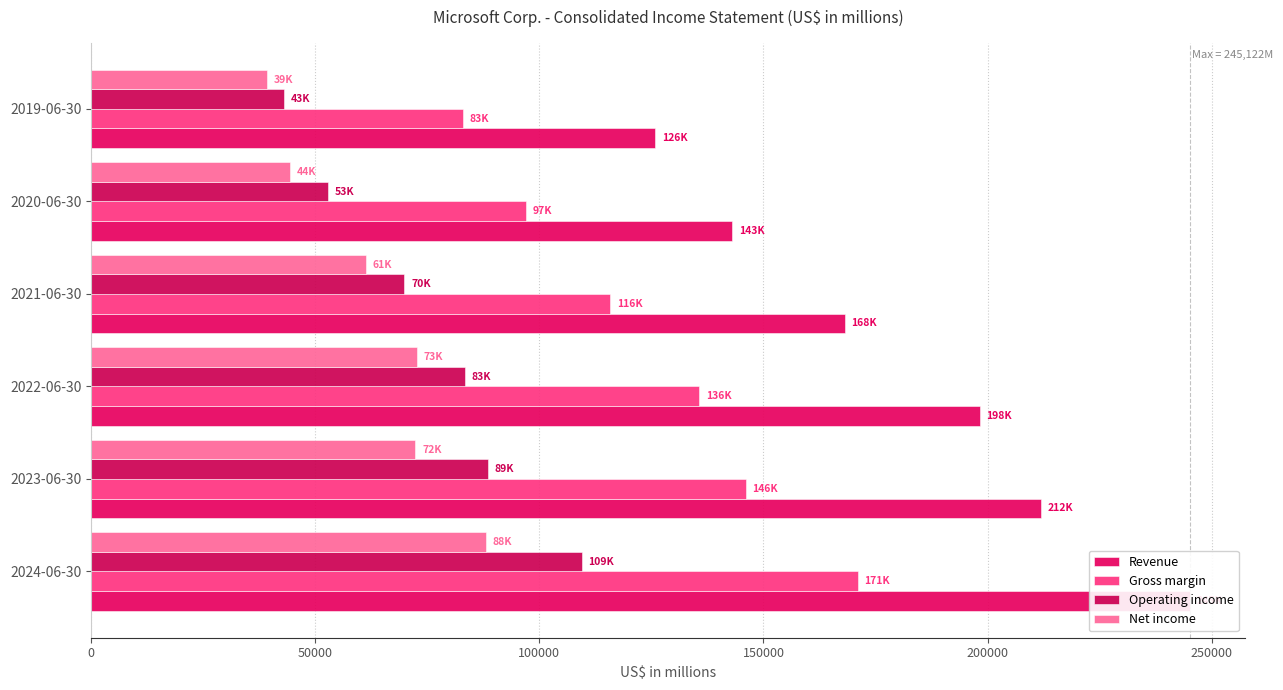

How many bars are there in each group?

4